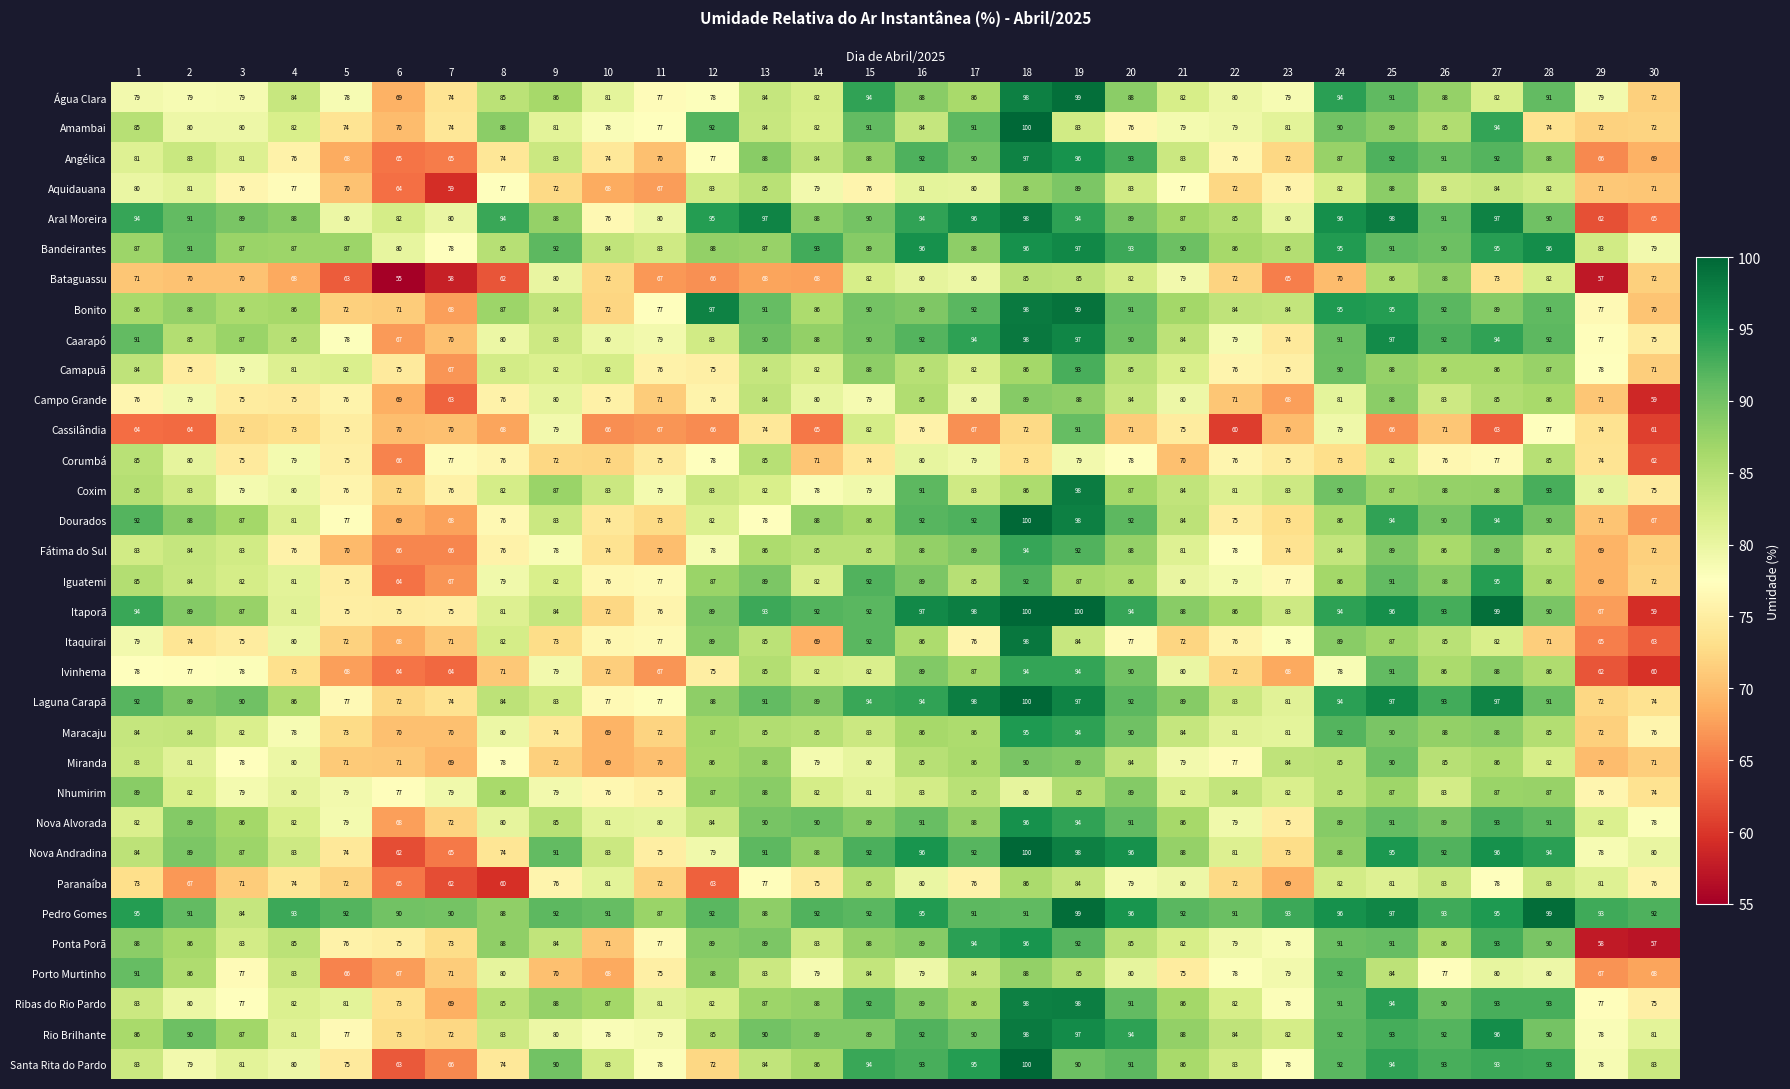

Which series changed the most between 8 and 24?

Paranaíba